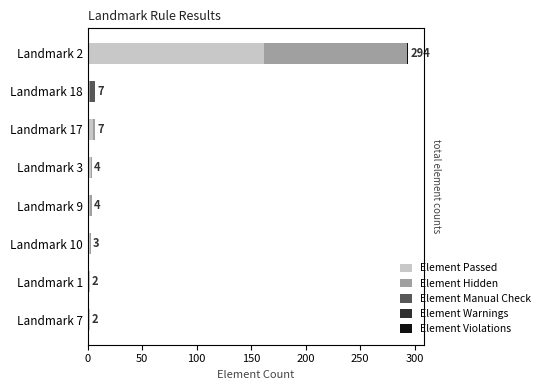

What is the sum of all Element Violations values?

1.0